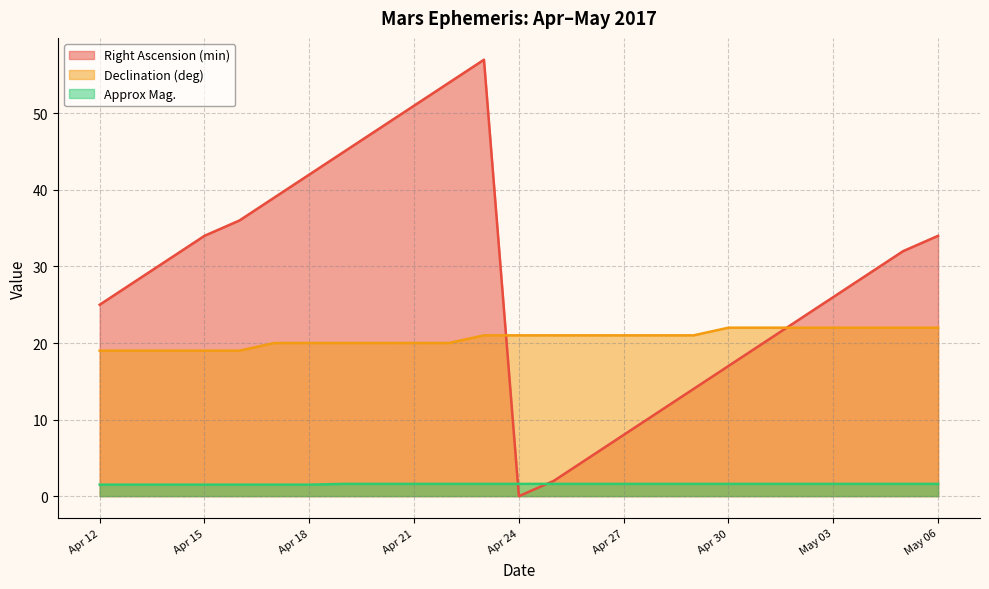

What value does the Declination (deg) series have at Apr 15?

19.0